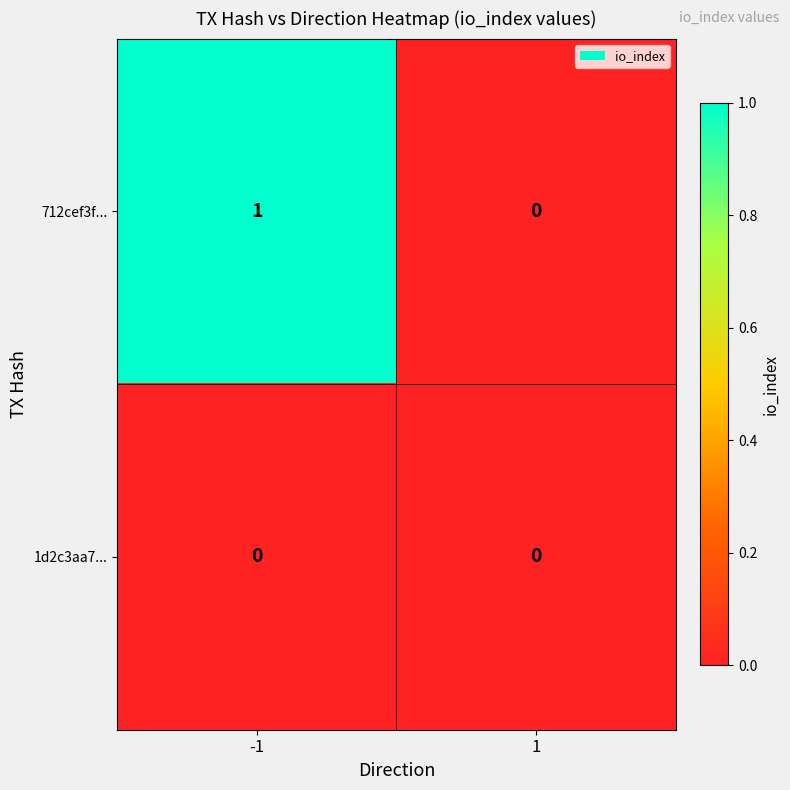

Which series has the largest total across all categories?

712cef3f...